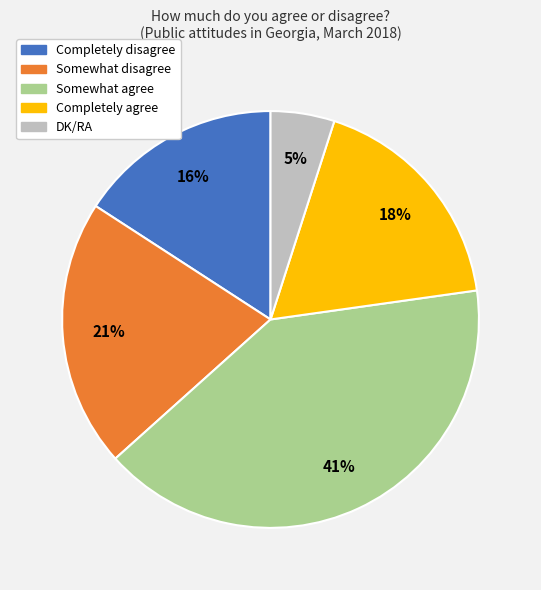

Between Somewhat agree and DK/RA, which is larger?

Somewhat agree